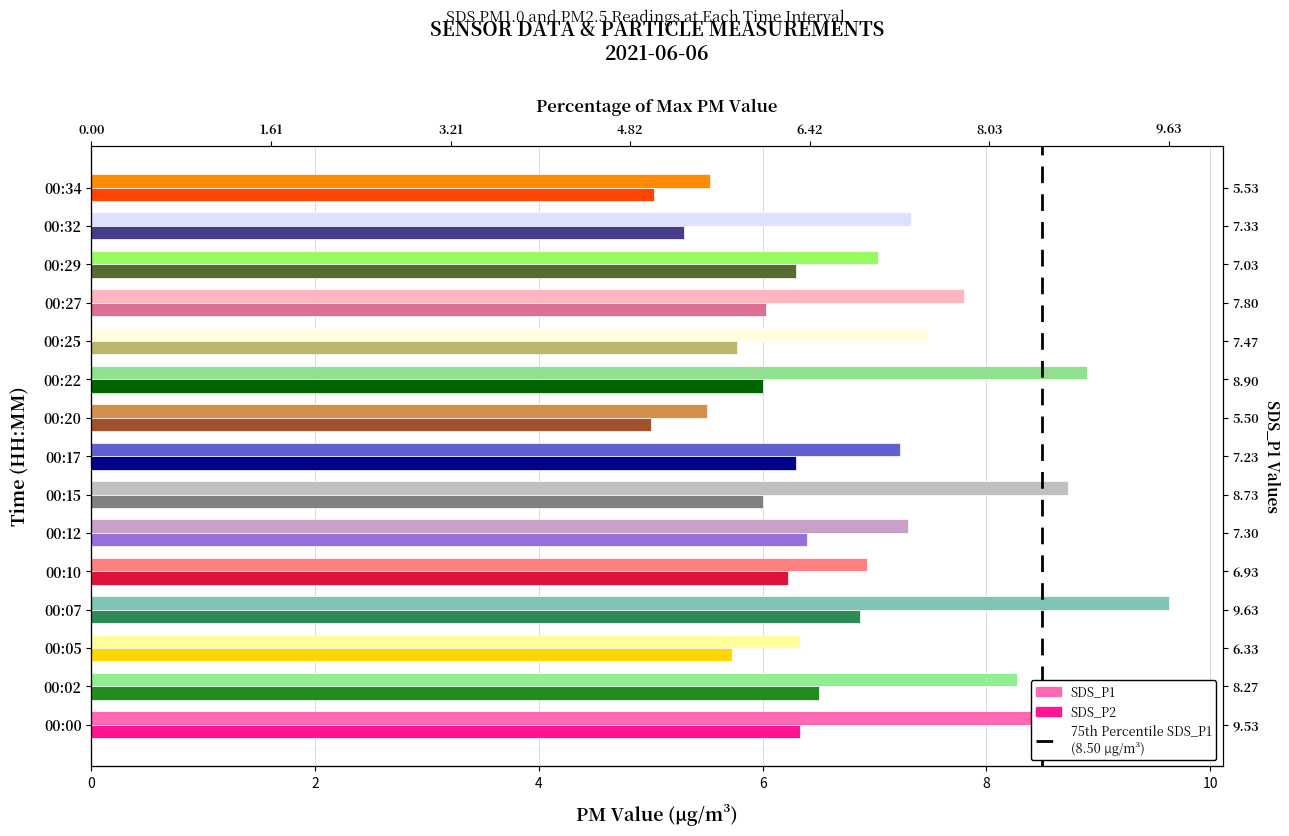

Where does the SDS_P2 series first go above 6?

00:00